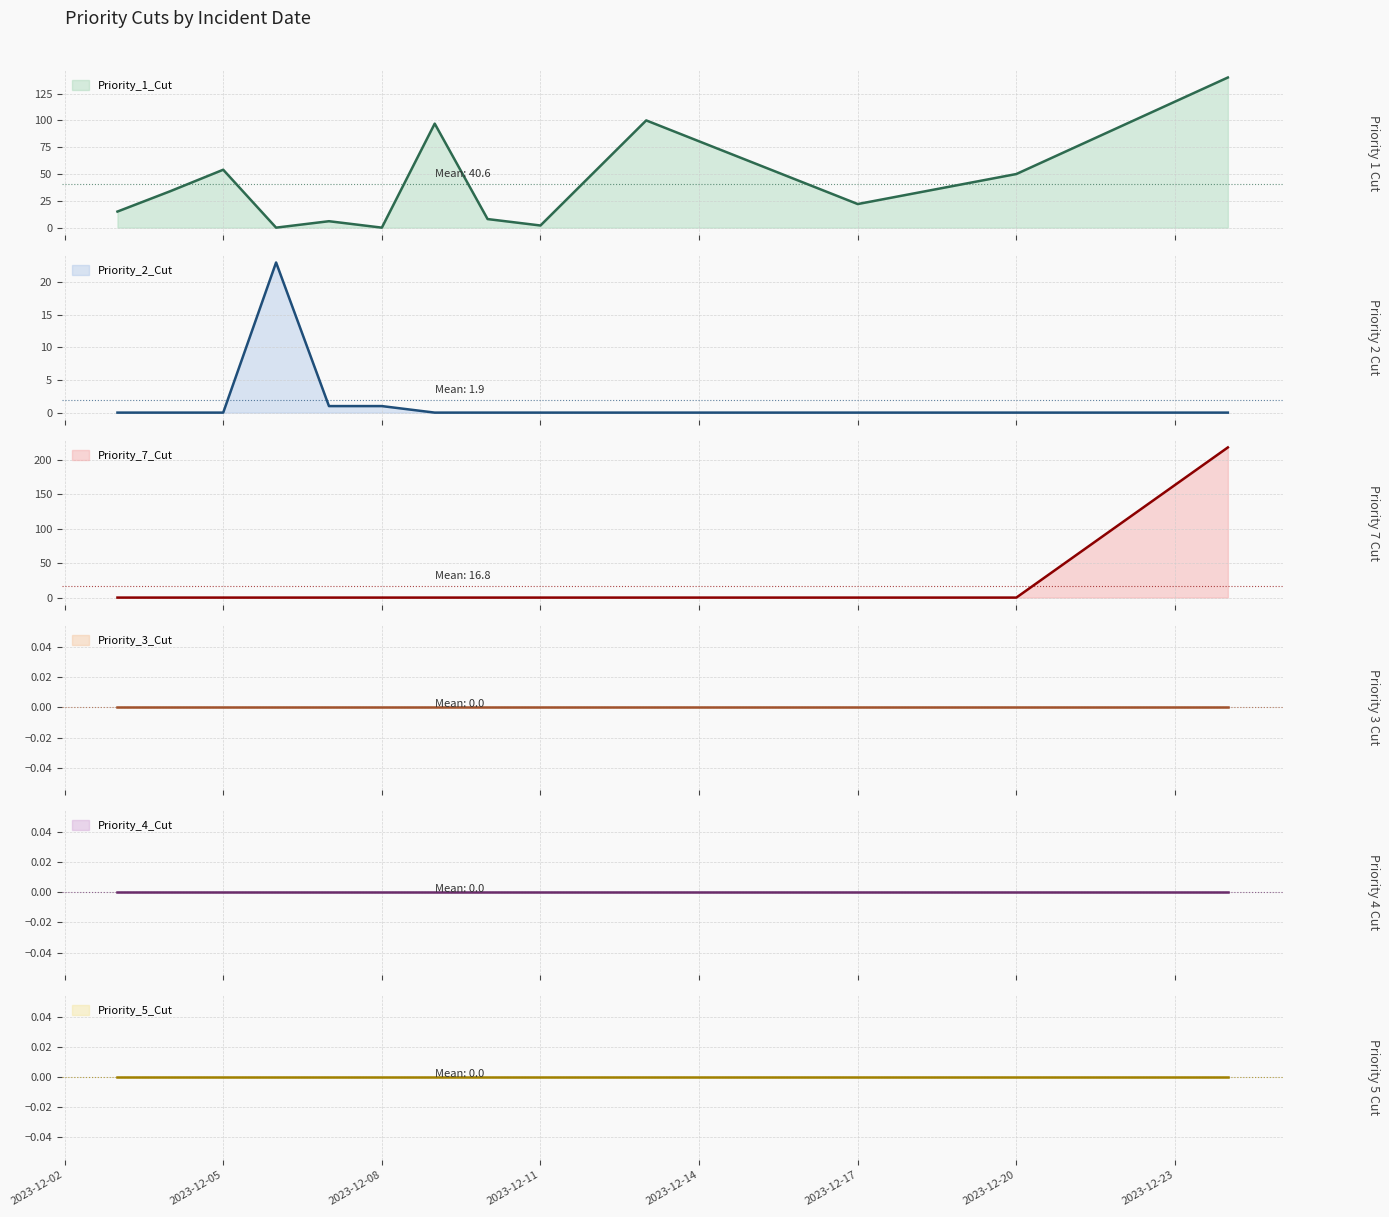

Which category has the highest value in the Priority_7_Cut series?

2023-12-24